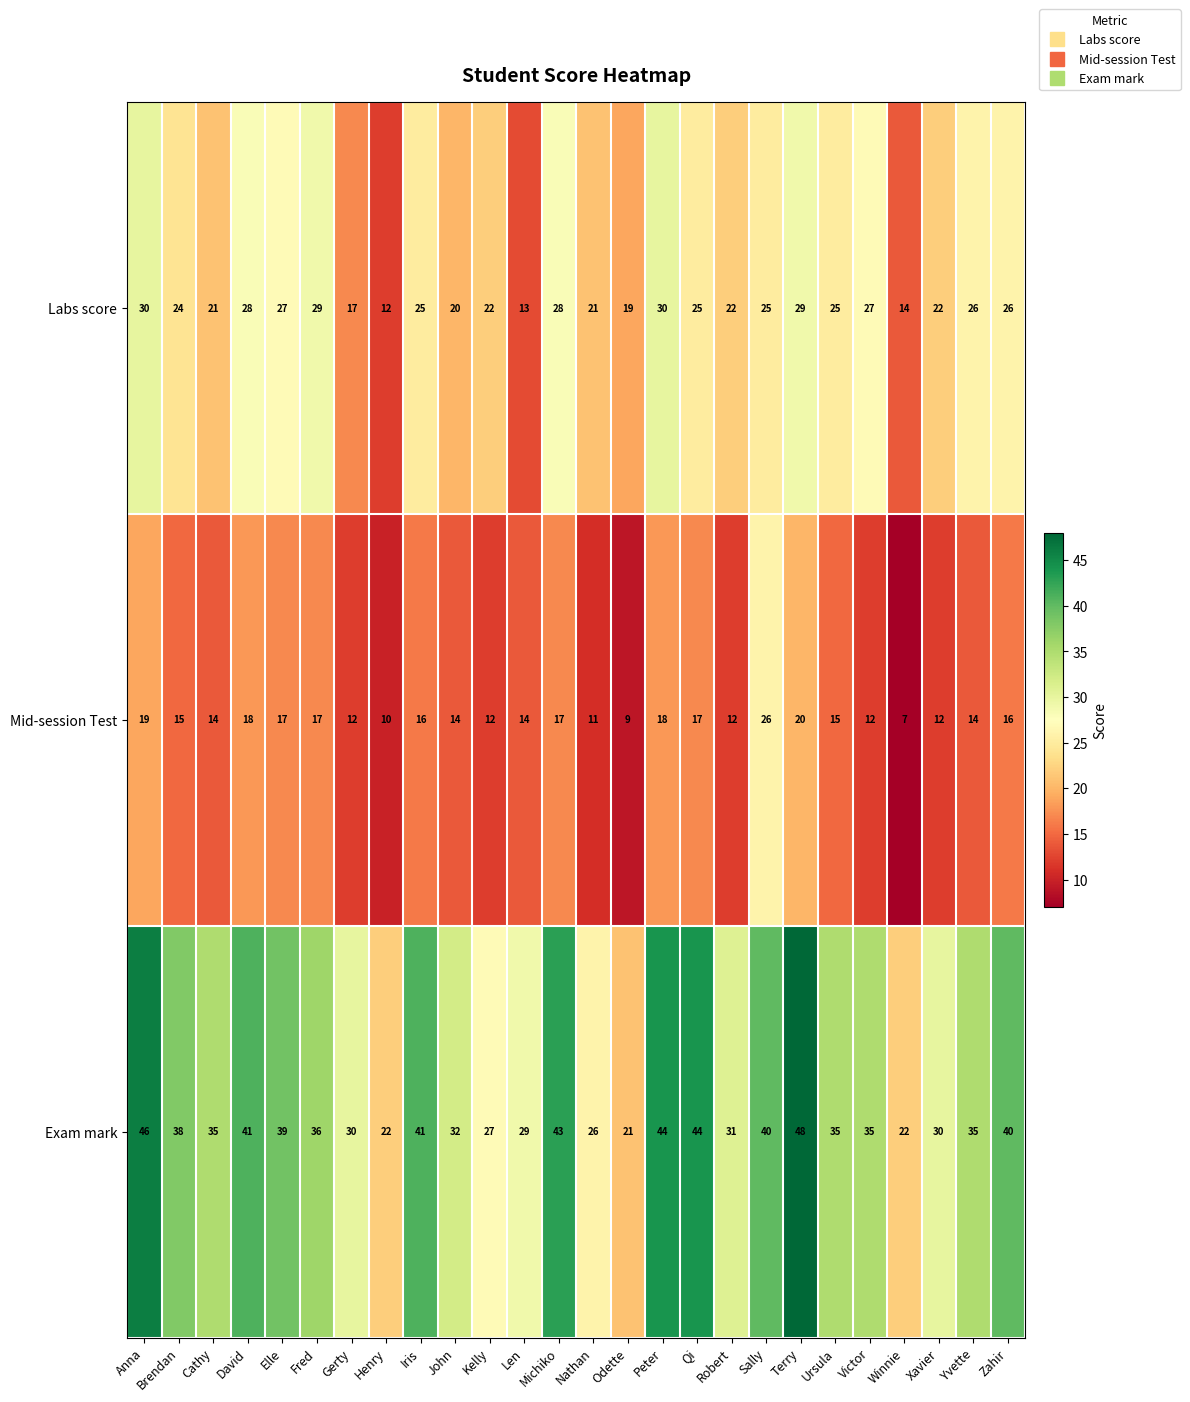

At which category is the sum across all series the highest?

Terry